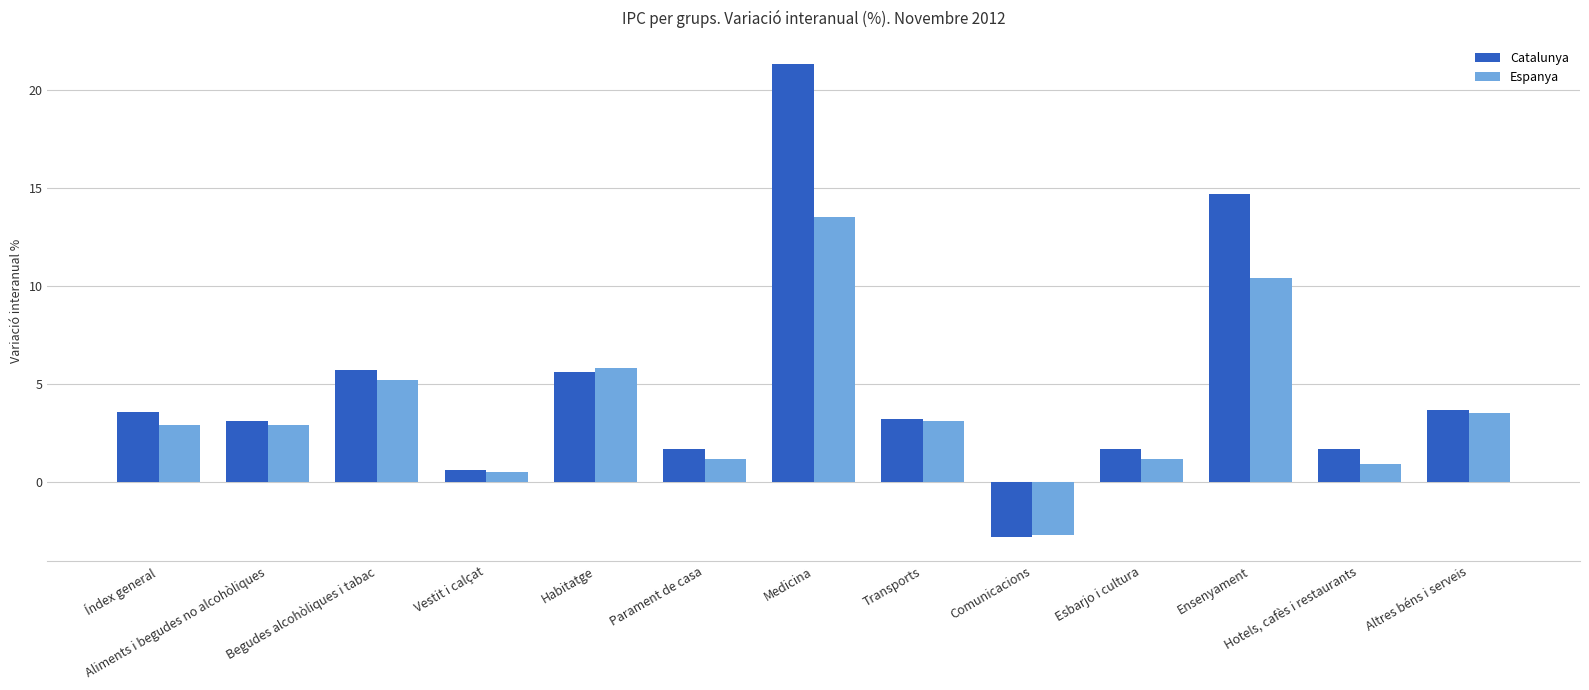

What position from the left is Índex general?

1